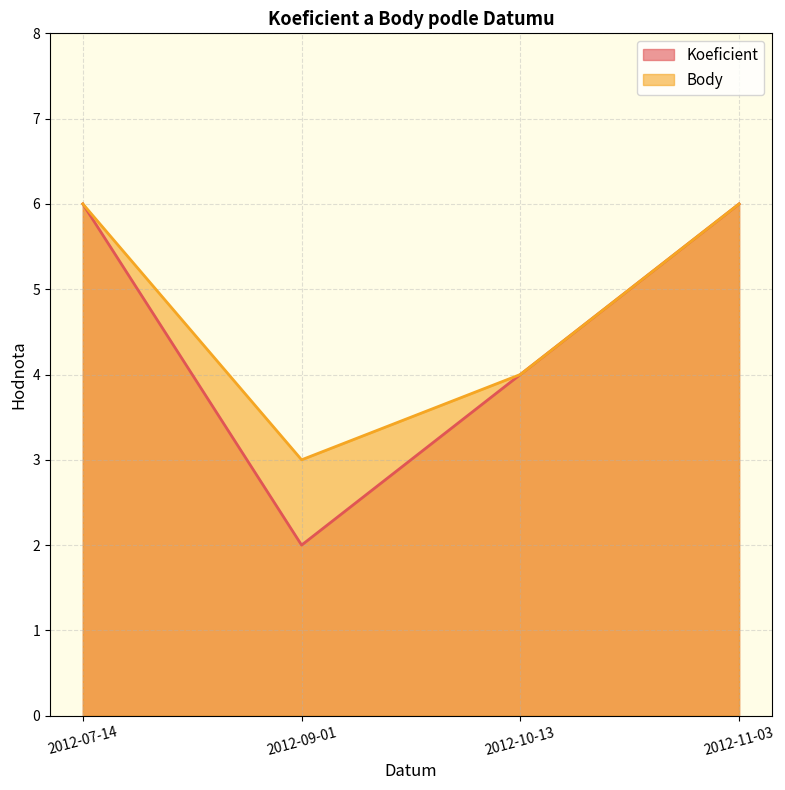

At how many categories does at least one series exceed 4?

2